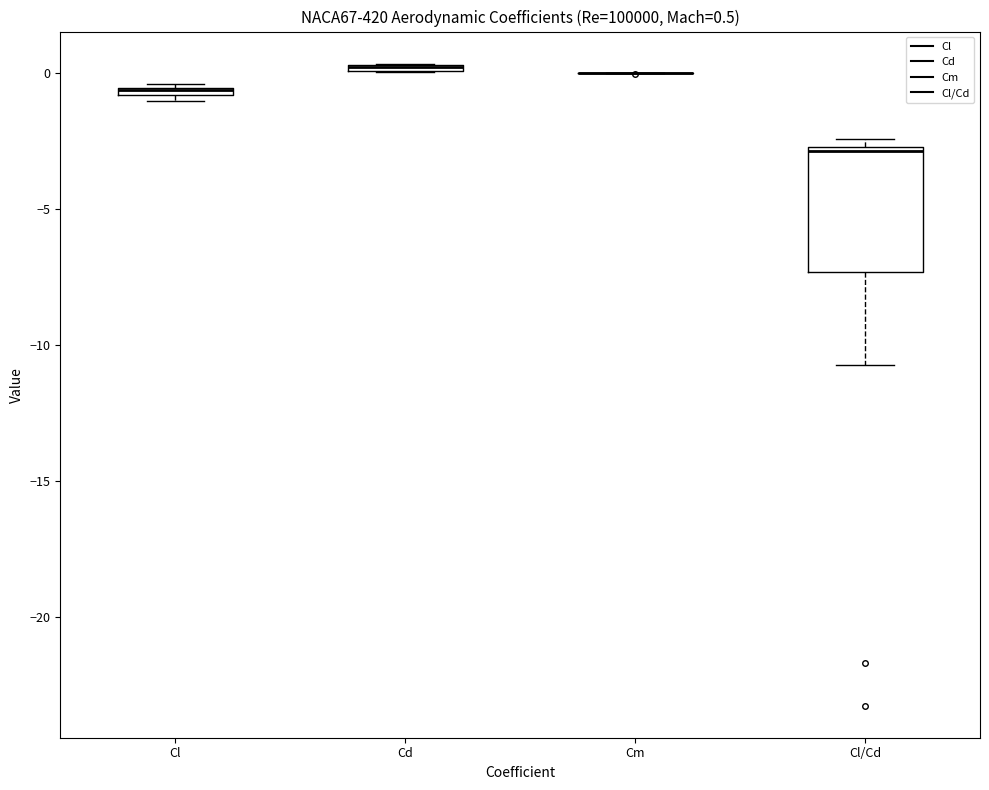

Comparing the boxes themselves (not the whiskers), which one is the tallest?

Cl/Cd